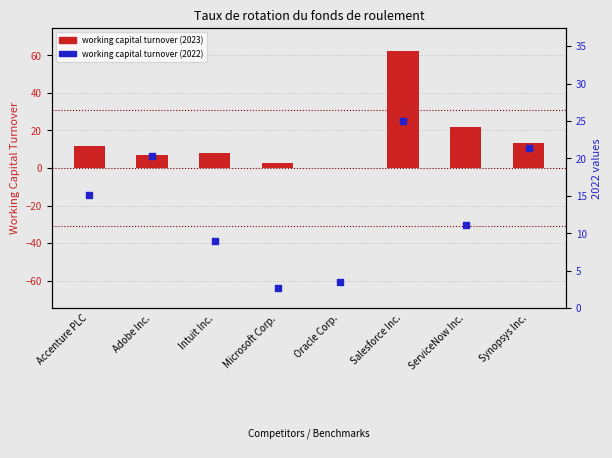

Is the value of working capital turnover (2022) at Synopsys Inc. greater than the value of working capital turnover (2023) at Salesforce Inc.?

No